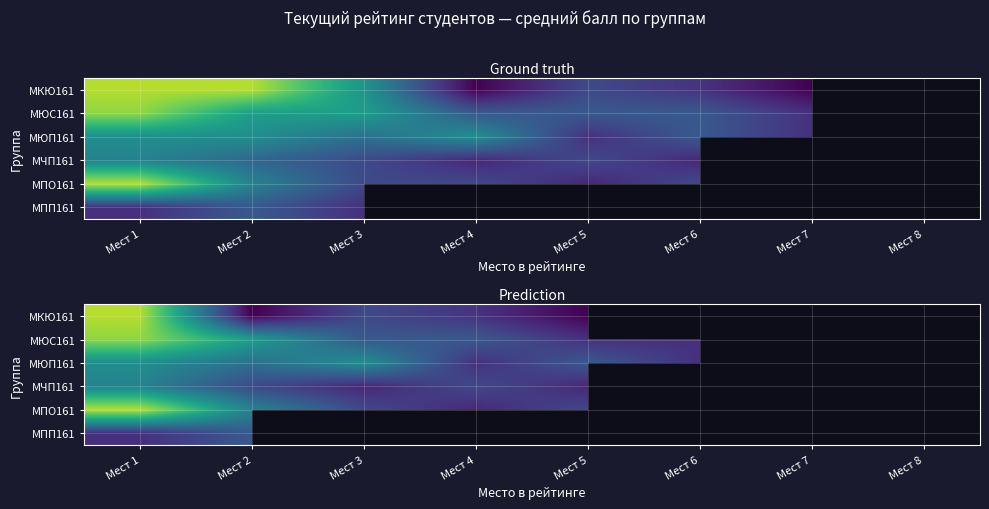

True or false: МЮС161 has a value of 9.8 at Мест 1.

True